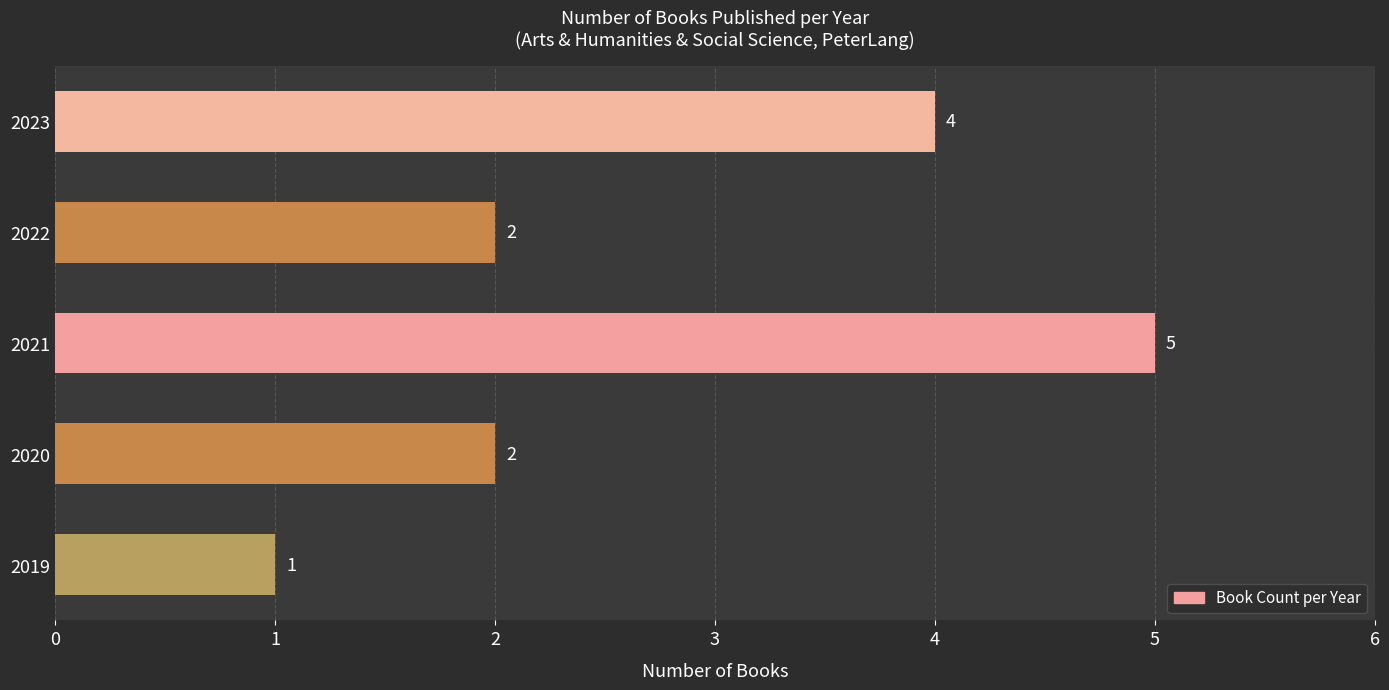

How many values are between 2 and 4?

3